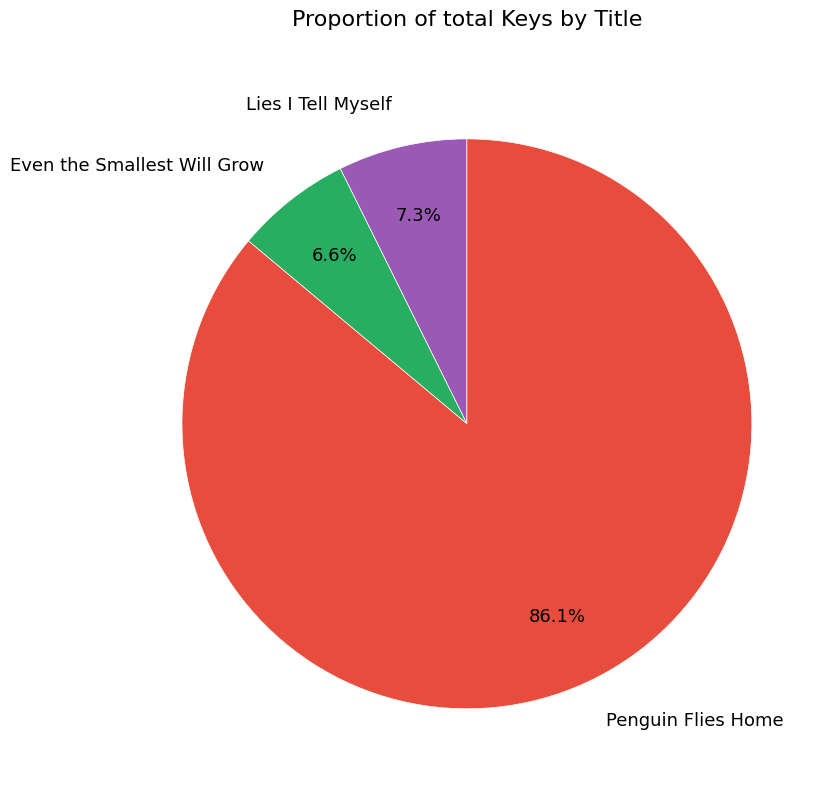

Combined, do Even the Smallest Will Grow and Lies I Tell Myself account for over 50%?

No